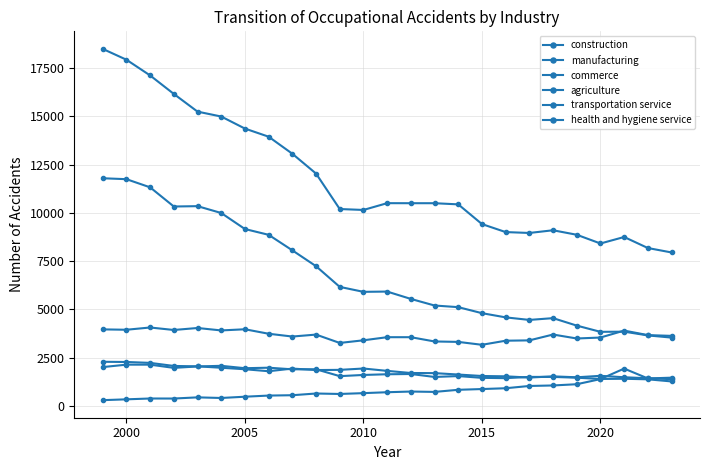

How many data points in construction are less than 10502?

12